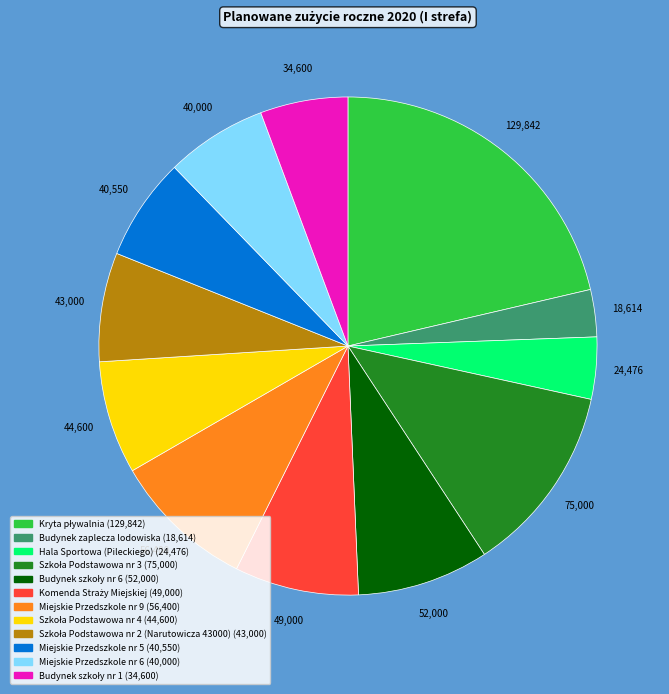

Which category has the smallest portion of the pie?

Budynek zaplecza lodowiska